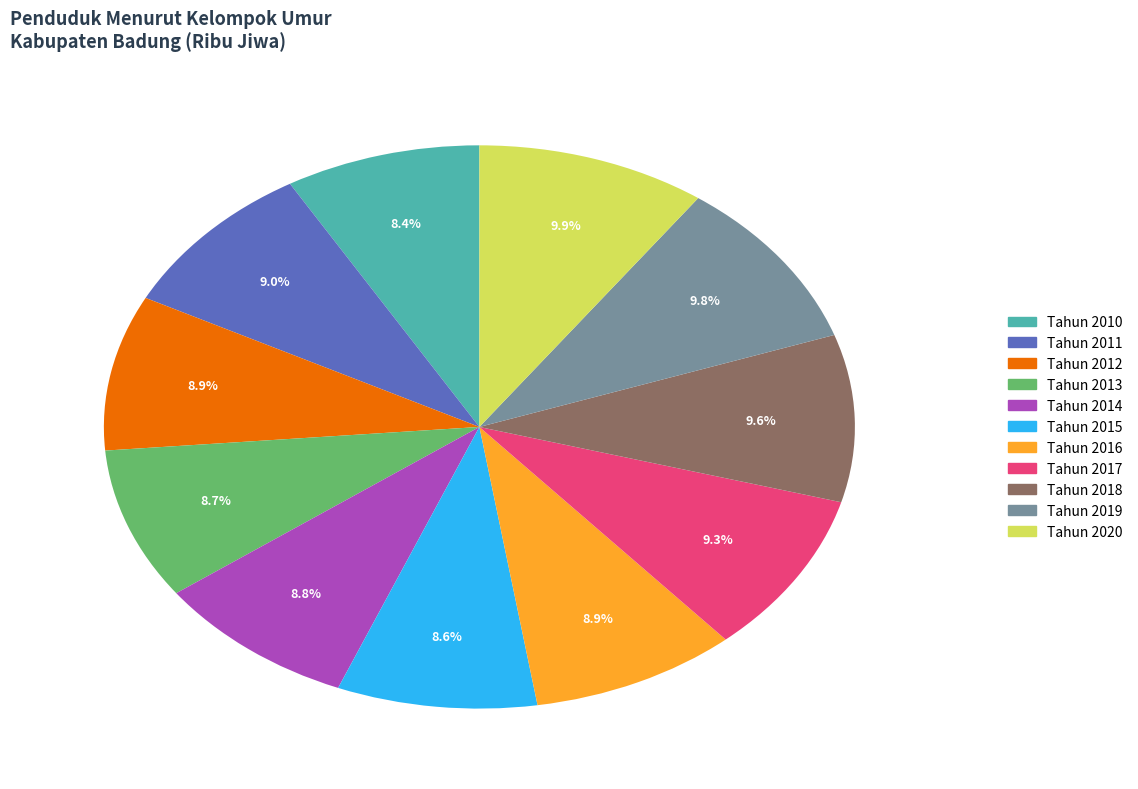

Is Tahun 2016 the majority of the pie?

No